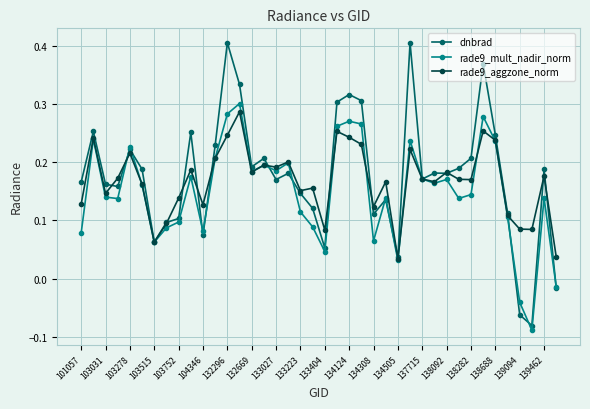

List the series in order of their peak value, lowest first.

rade9_aggzone_norm, rade9_mult_nadir_norm, dnbrad